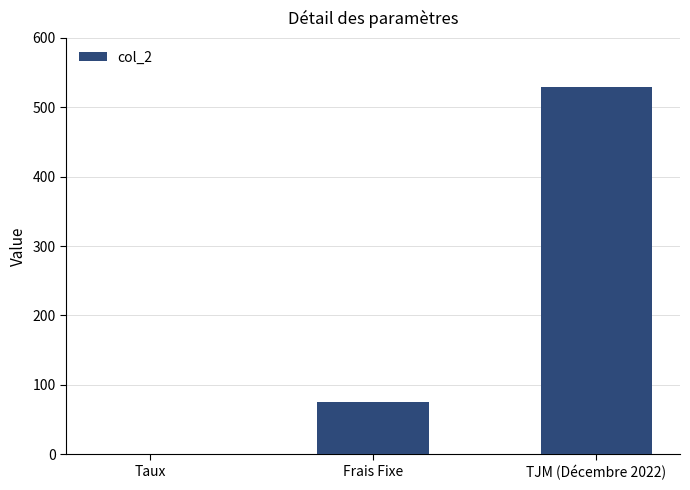

Reading left to right, extract all data points from this chart.

Taux=0.1	Frais Fixe=75.0	TJM (Décembre 2022)=530.0